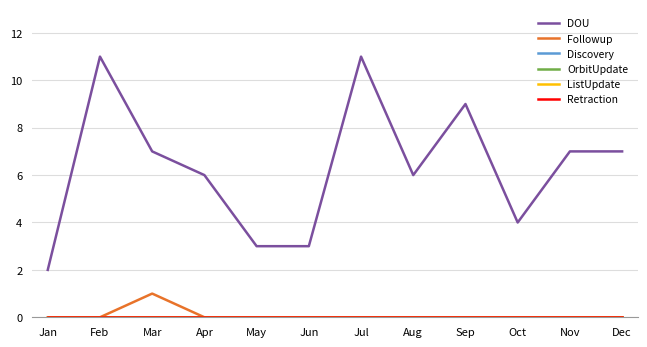

What is the maximum value shown in the chart?

11